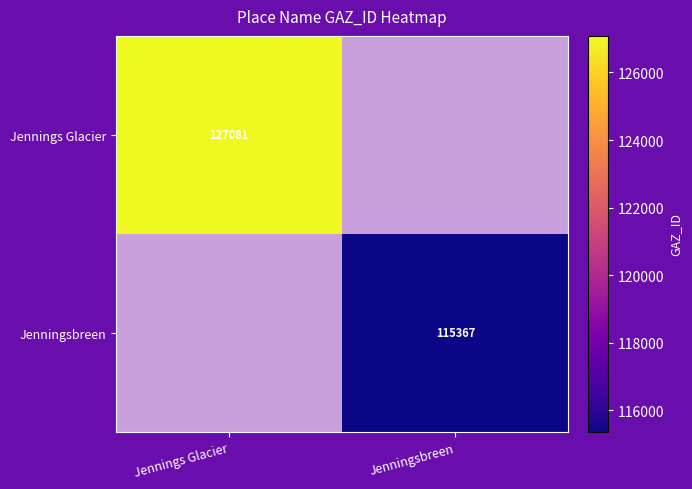

At how many categories does at least one series exceed 89618?

2